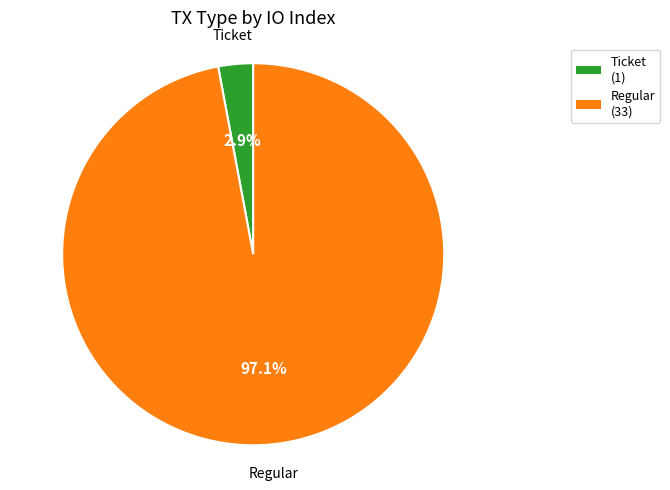

To the nearest percent, what is the difference between the Ticket and Regular slice percentages?

94%